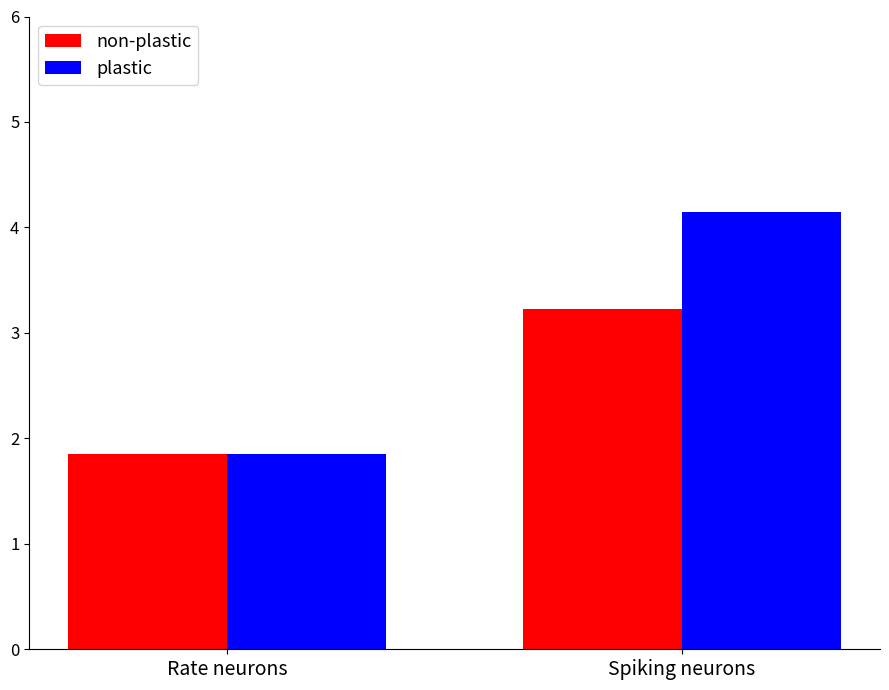

Rank the categories by plastic value from highest to lowest.

Spiking neurons, Rate neurons